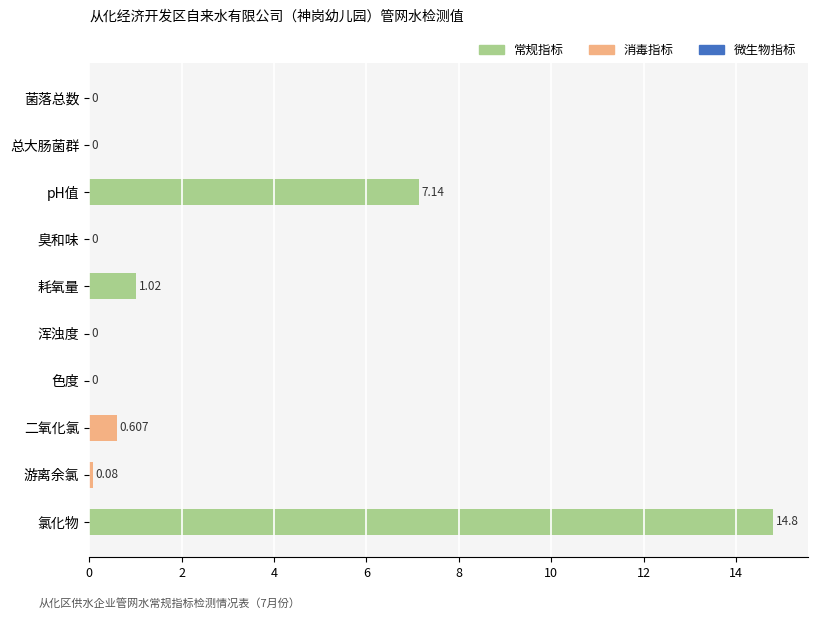

Which has a higher value, 二氧化氯 or 色度?

二氧化氯